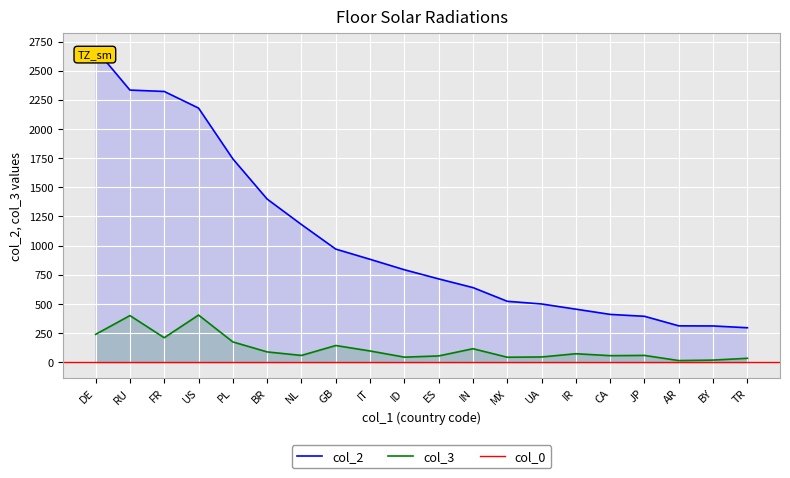

How many values in the col_3 series are below 72?

10